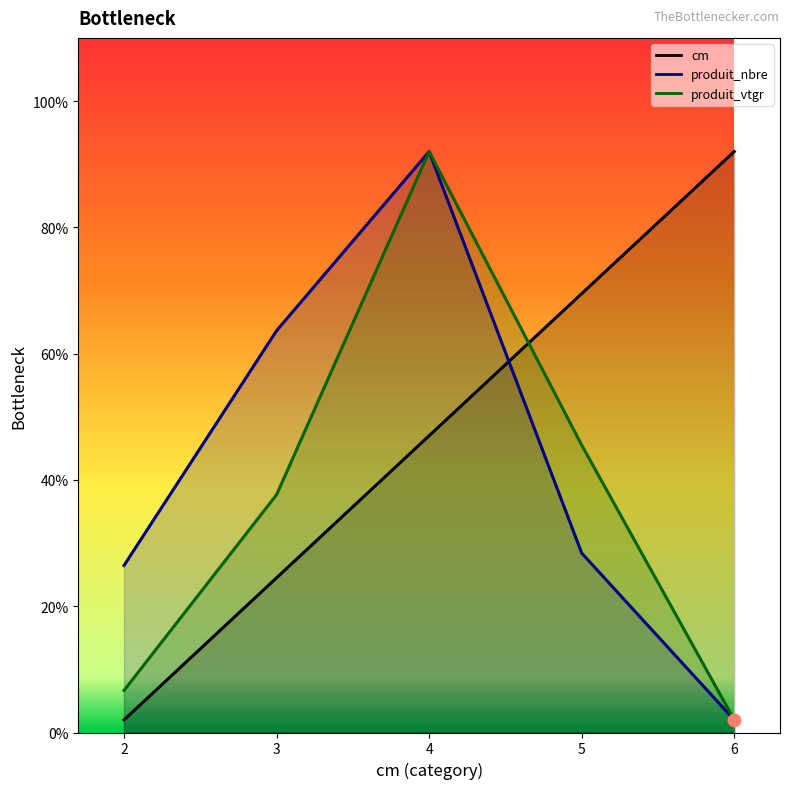

Which series reaches the minimum Y coordinate?

cm